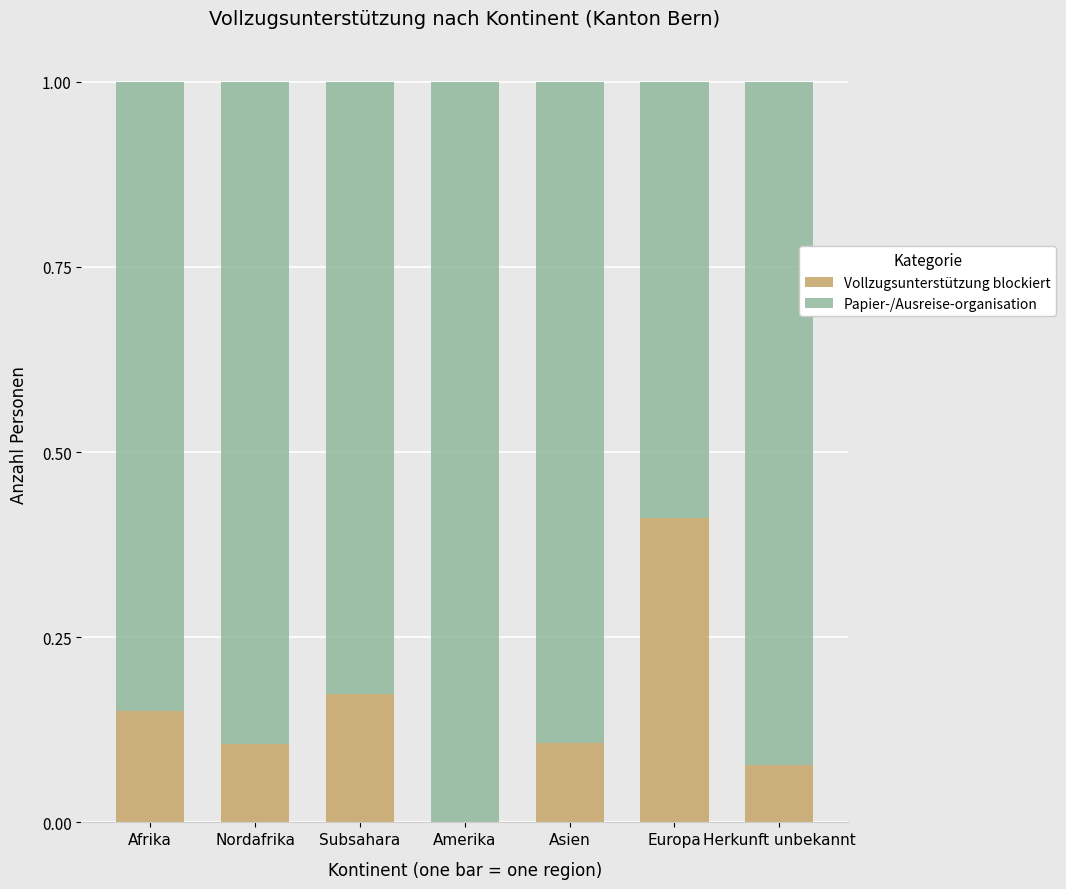

At which label does Vollzugsunterstützung blockiert reach its peak?

Europa